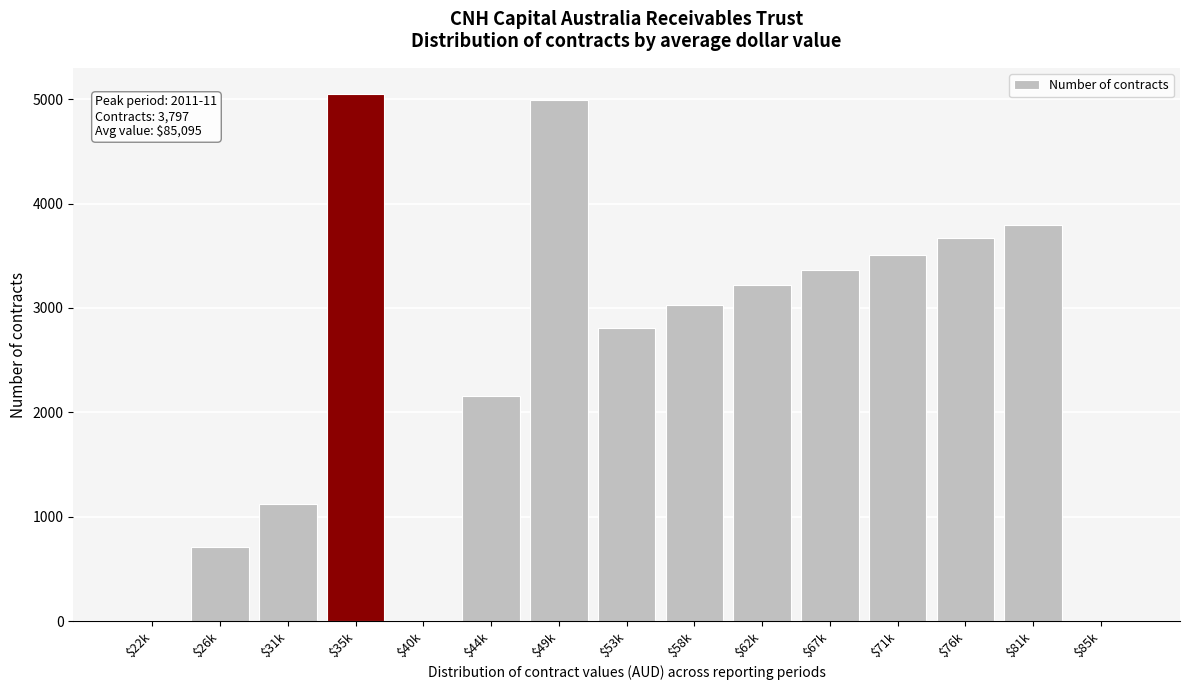

Is it true that the value at $22k is 0?

True